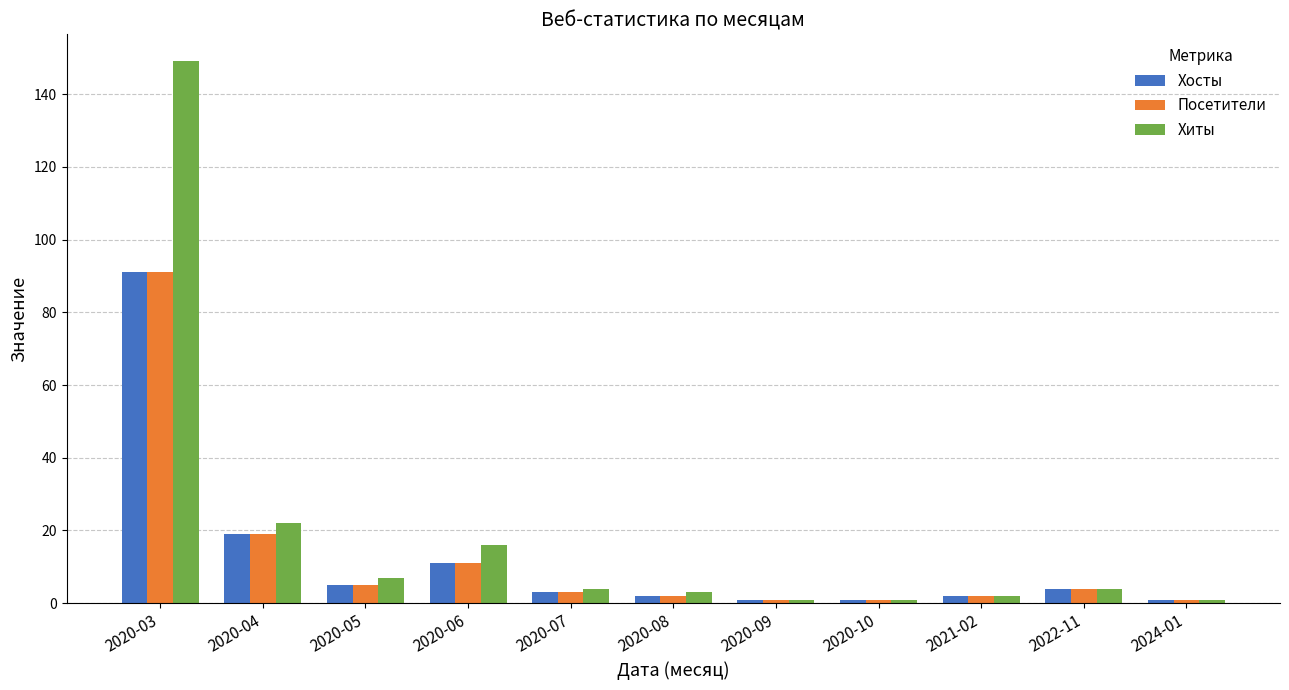

Reading left to right, transcribe all the data shown in this chart.

Хосты: 91	19	5	11	3	2	1	1	2	4	1
Посетители: 91	19	5	11	3	2	1	1	2	4	1
Хиты: 149	22	7	16	4	3	1	1	2	4	1